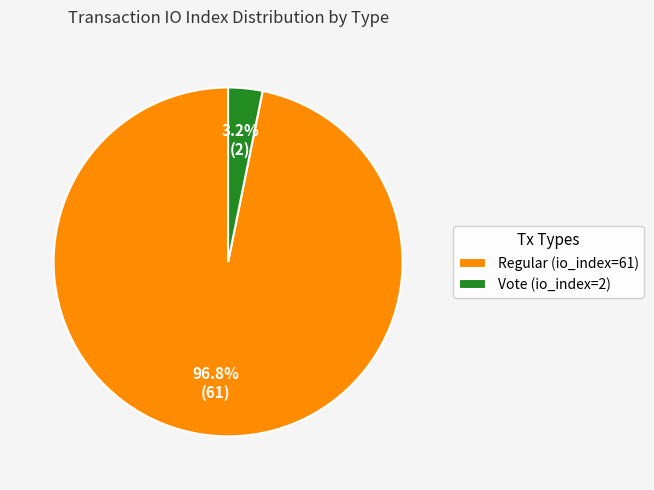

True or false: Regular (io_index=61) accounts for 89% of the total.

False